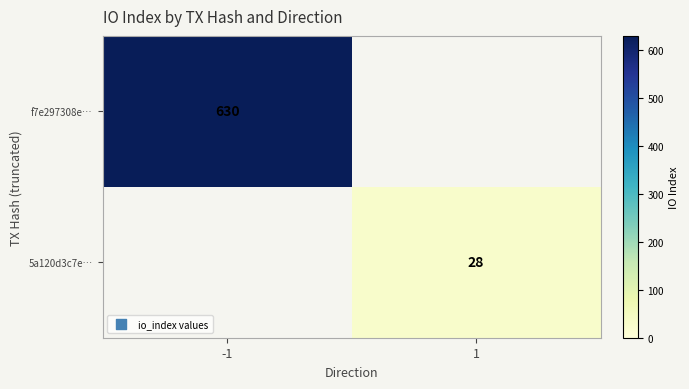

The value of 5a120d3c7e… at 1 is 45. True or false?

False